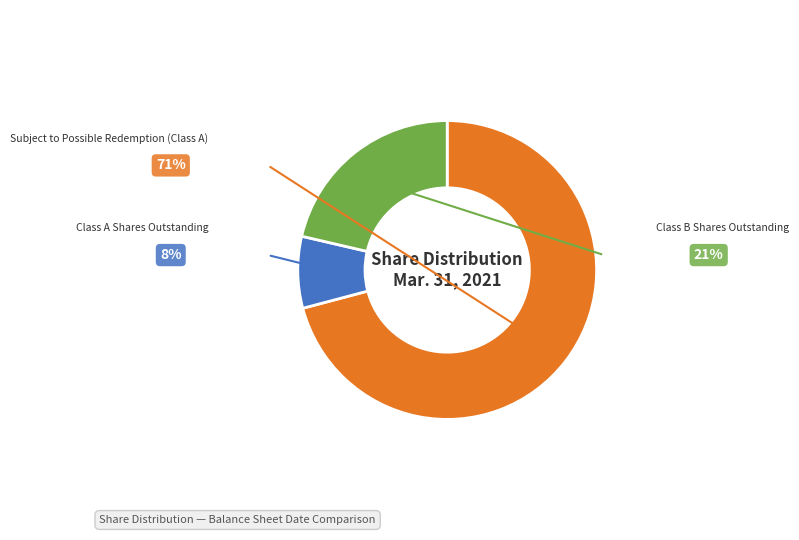

Is there a majority slice in this chart?

Yes